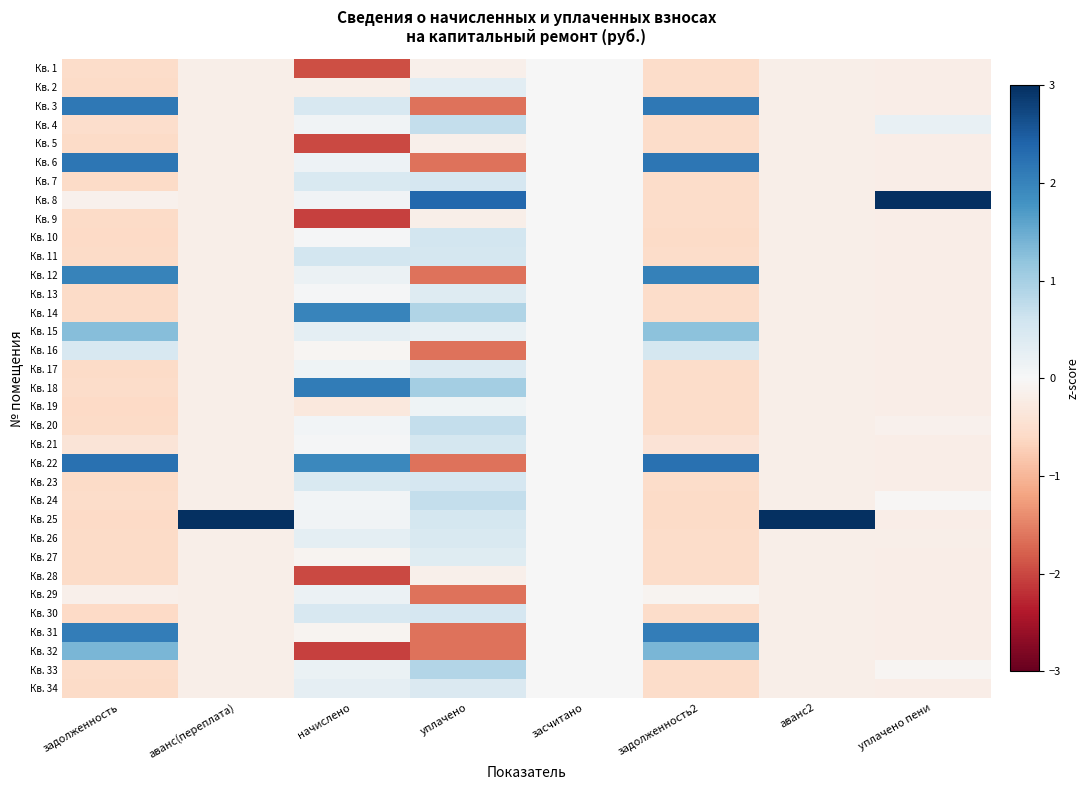

At which category does the chart reach its peak across all series?

уплачено пени